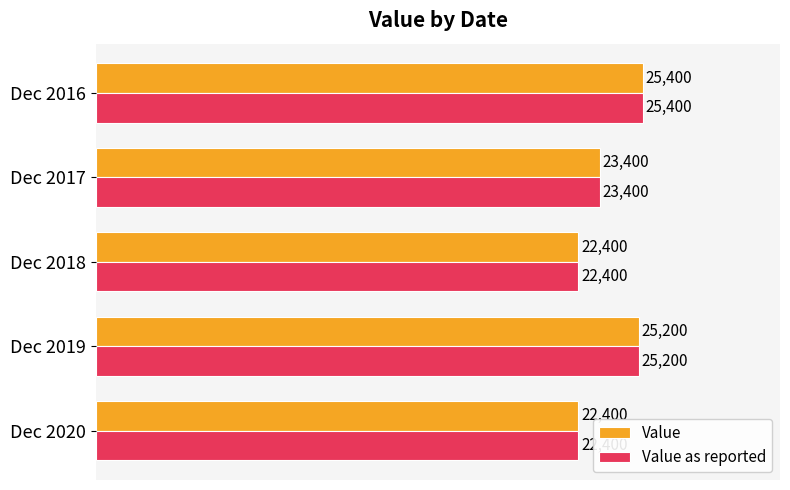

What are all the series names shown in the legend?

Value, Value as reported